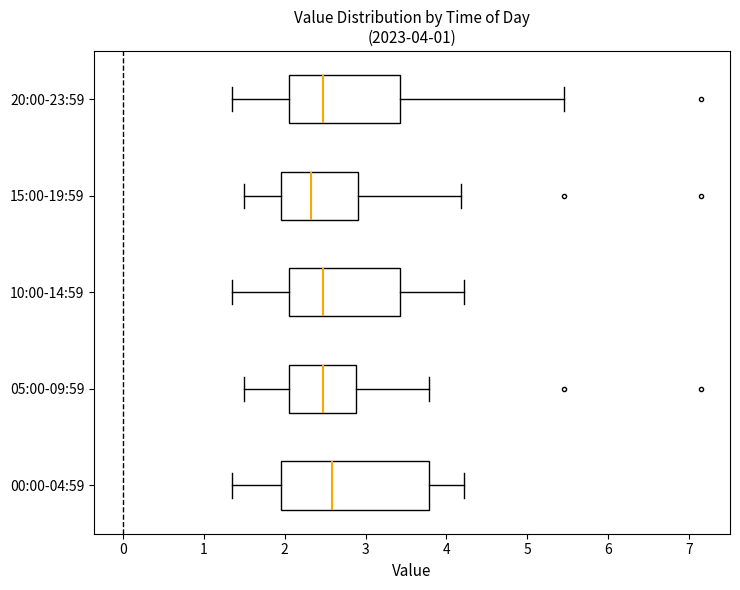

Which box is the widest, from its left edge to its right edge?

00:00-04:59